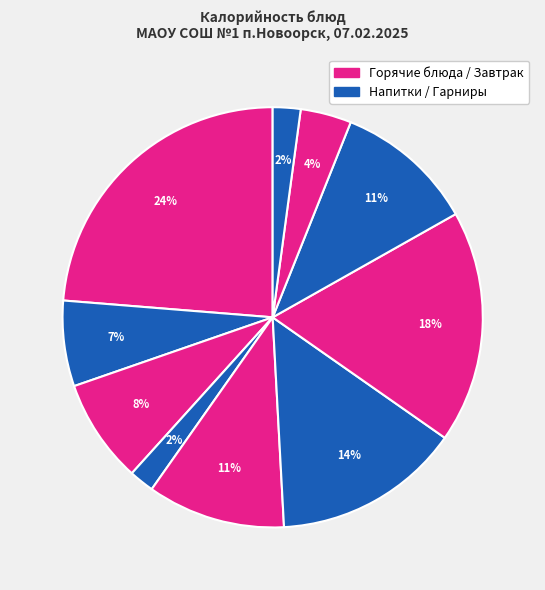

To the nearest percent, what is the average slice percentage?

10%